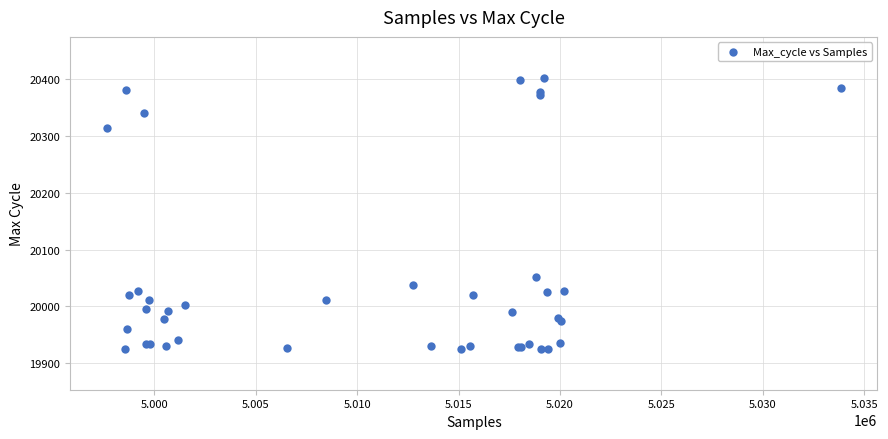

What Y value in the scatter plot is closest to 20164?

20051